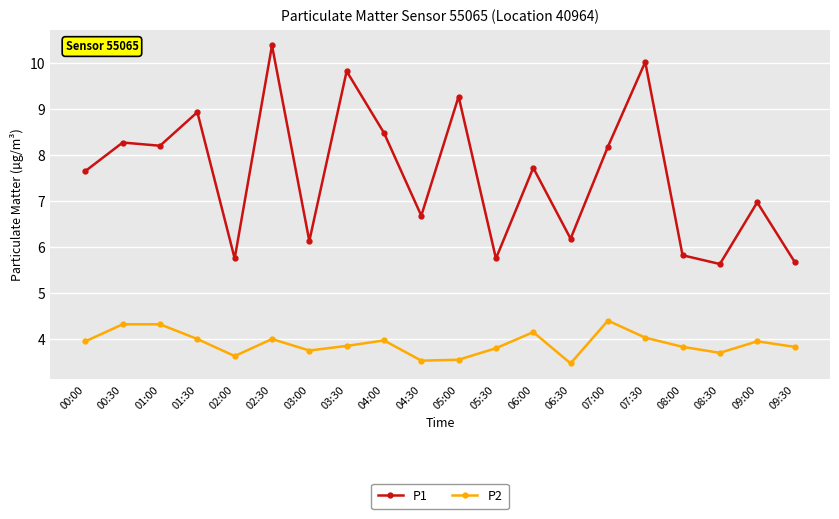

Which series has the largest range (max minus min)?

P1